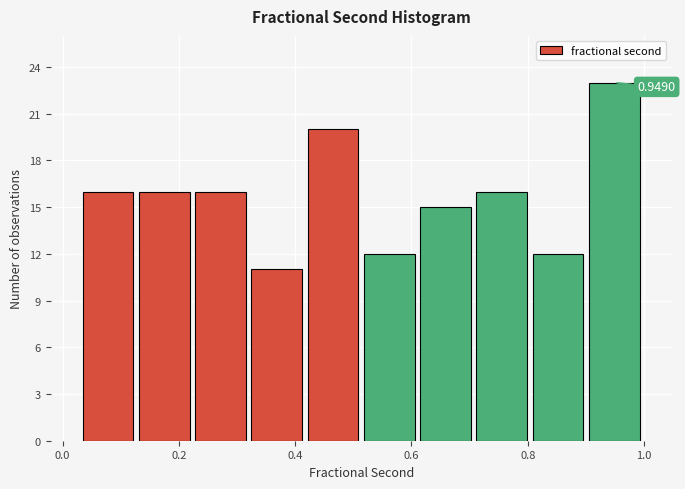

Which range on the x-axis has the tallest bar?

0.90 to 1.00